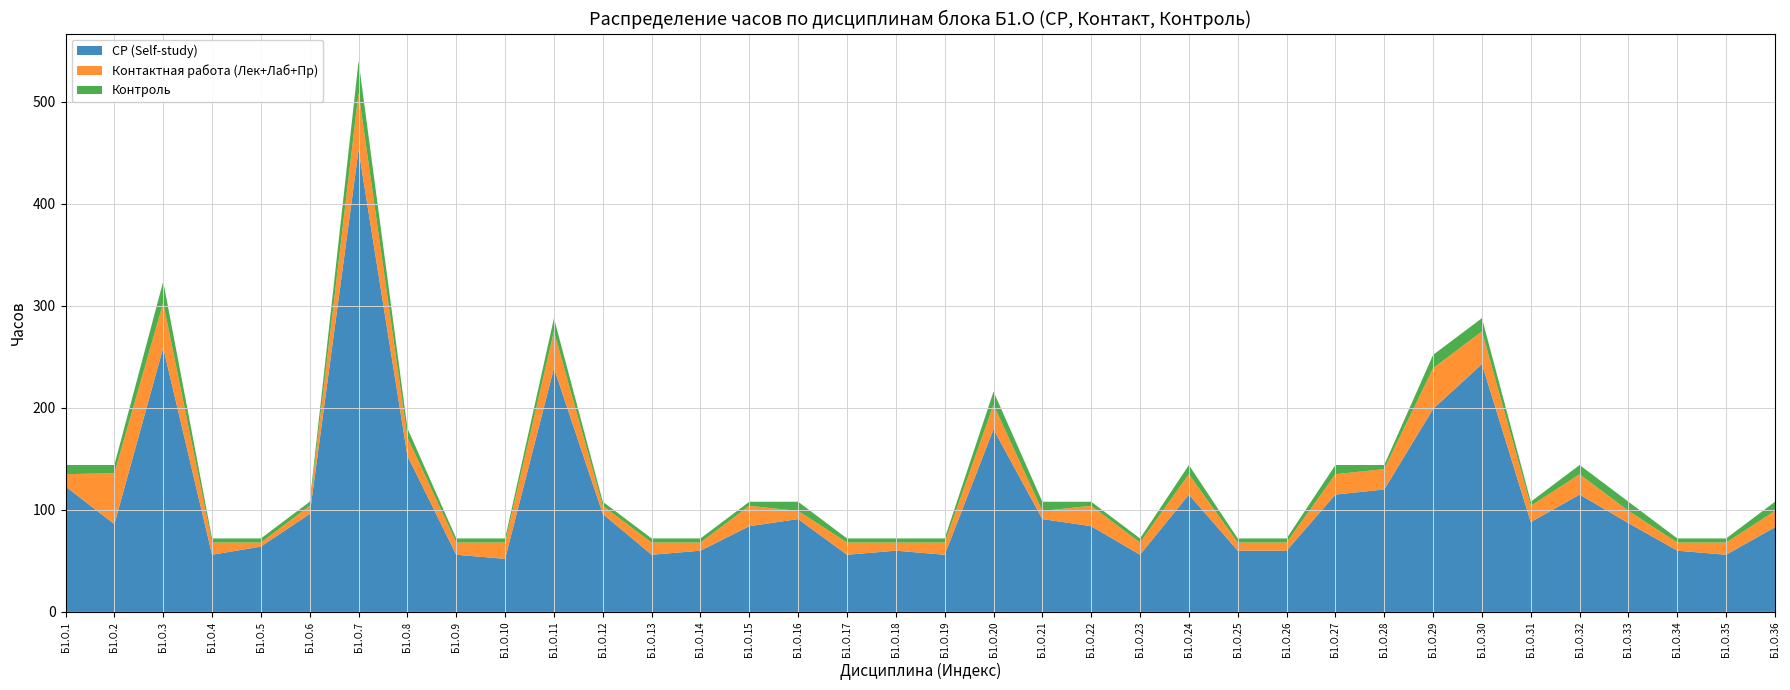

Reading left to right, list all the values displayed in this chart.

СР (Self-study): 123	86	259	56	64	96	453	153	56	52	239	96	56	60	84	91	56	60	56	179	91	84	56	115	60	60	115	120	199	243	88	115	87	60	56	83
Контактная работа (Лек+Лаб+Пр): 12	50	44	12	4	8	56	18	12	16	36	8	12	8	20	8	12	8	12	24	8	20	12	20	8	8	20	20	40	32	16	20	12	8	12	16
Контроль: 9	8	21	4	4	4	31	9	4	4	13	4	4	4	4	9	4	4	4	13	9	4	4	9	4	4	9	4	13	13	4	9	9	4	4	9